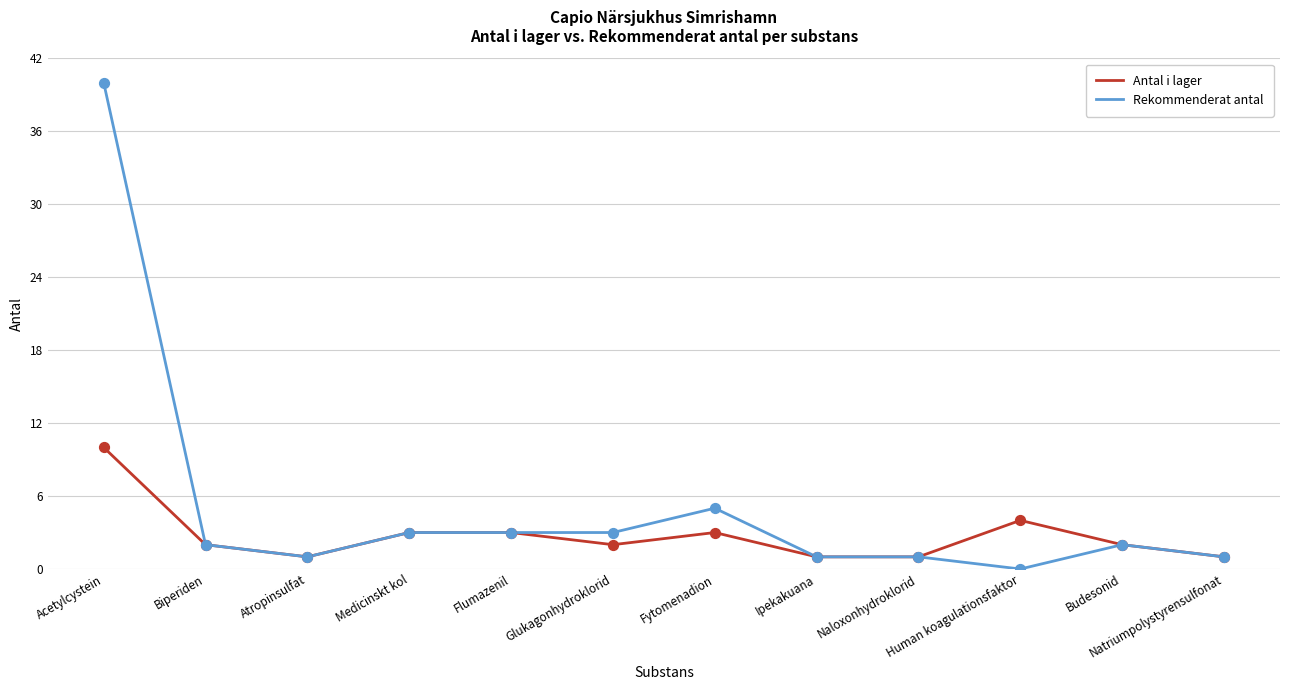

What is the total value across all series at Acetylcystein?

50